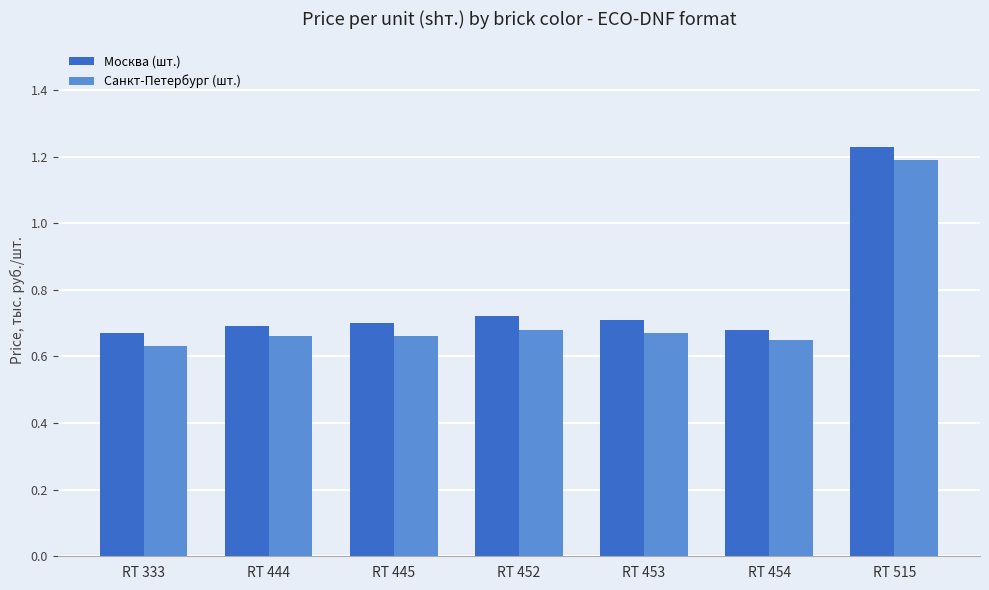

What are all the series names shown in the legend?

Москва (шт.), Санкт-Петербург (шт.)